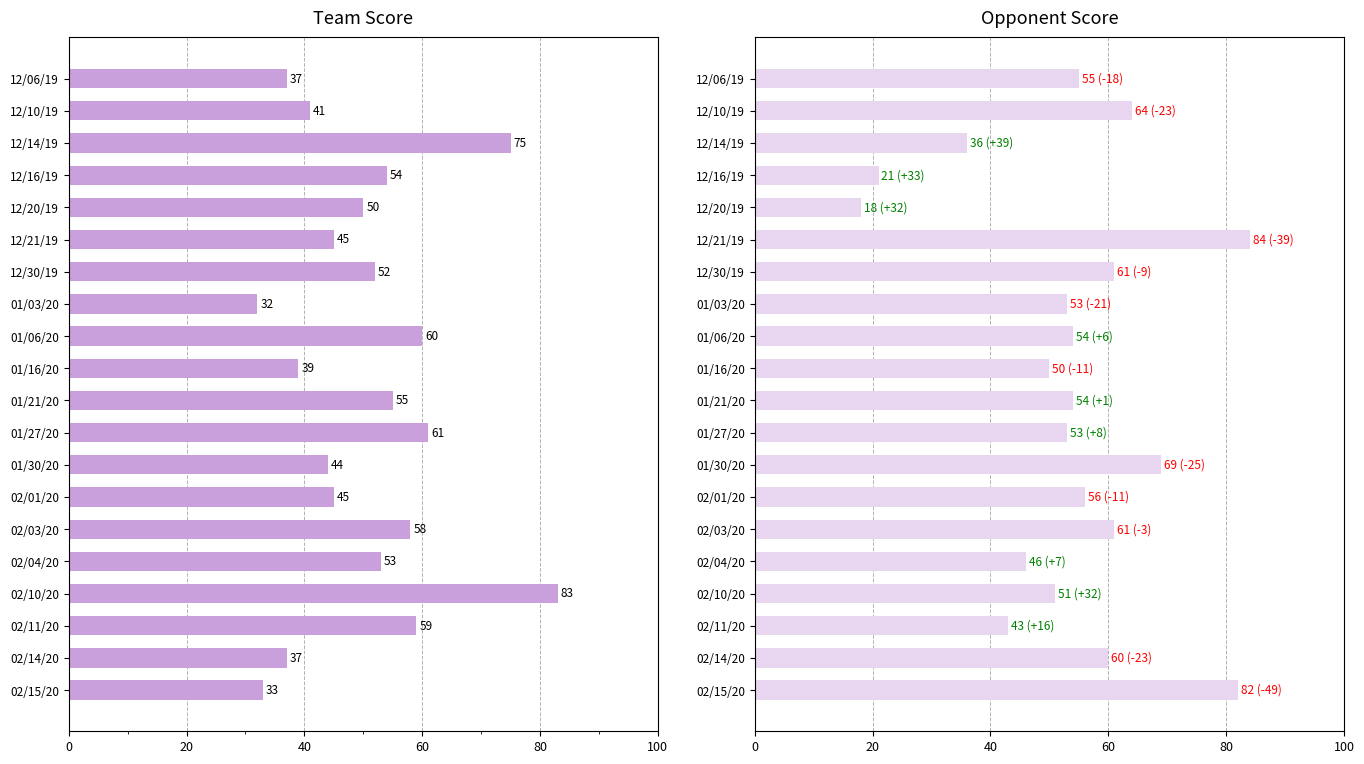

Between 02/04/20 and 02/11/20, which is larger?

02/11/20